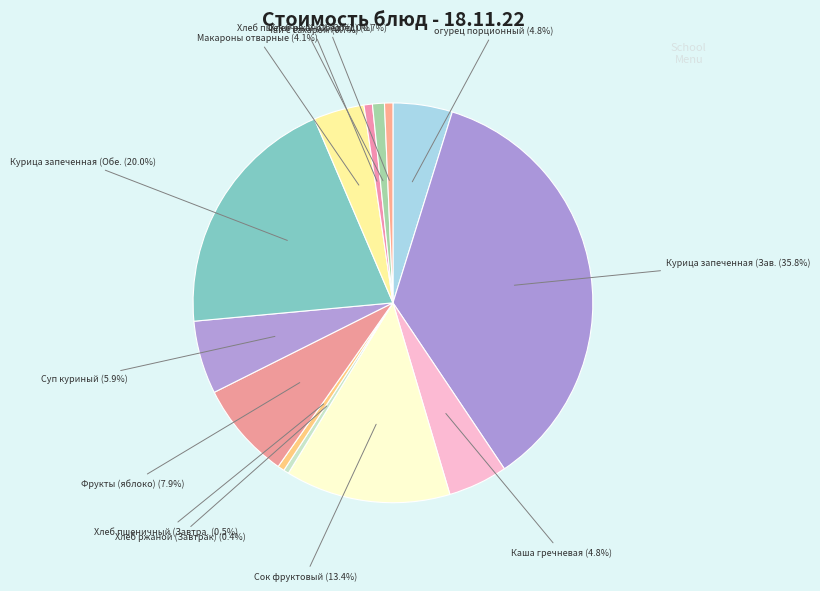

How many segments does this pie chart have?

13